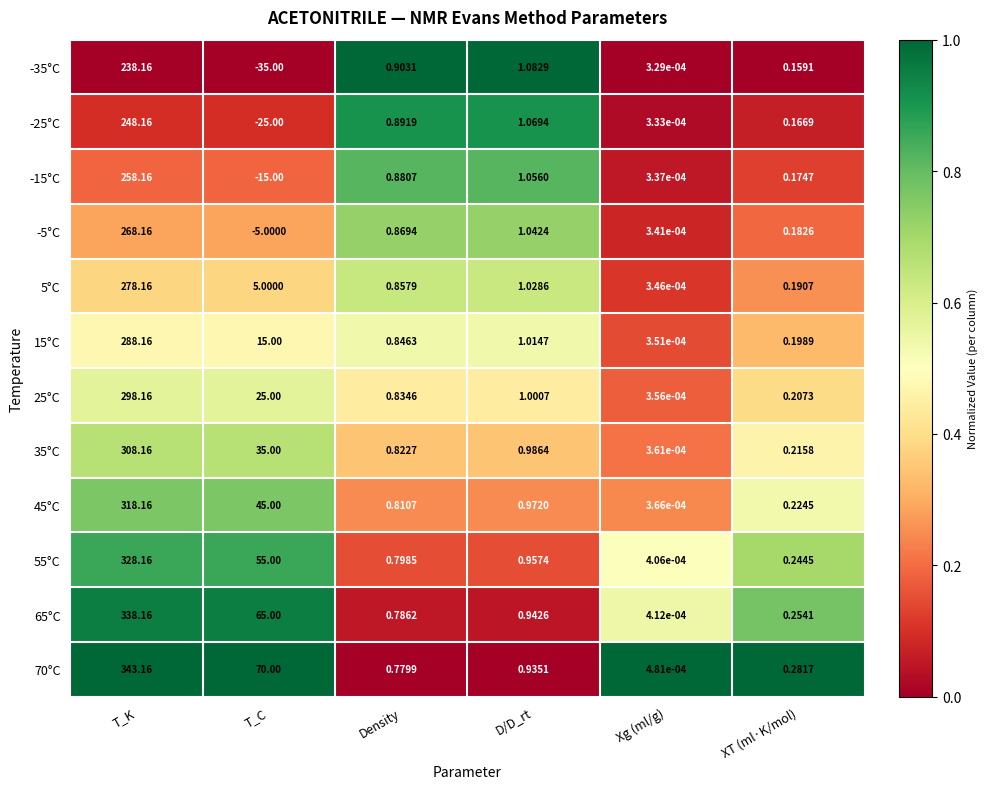

How many data points does each series have?

6